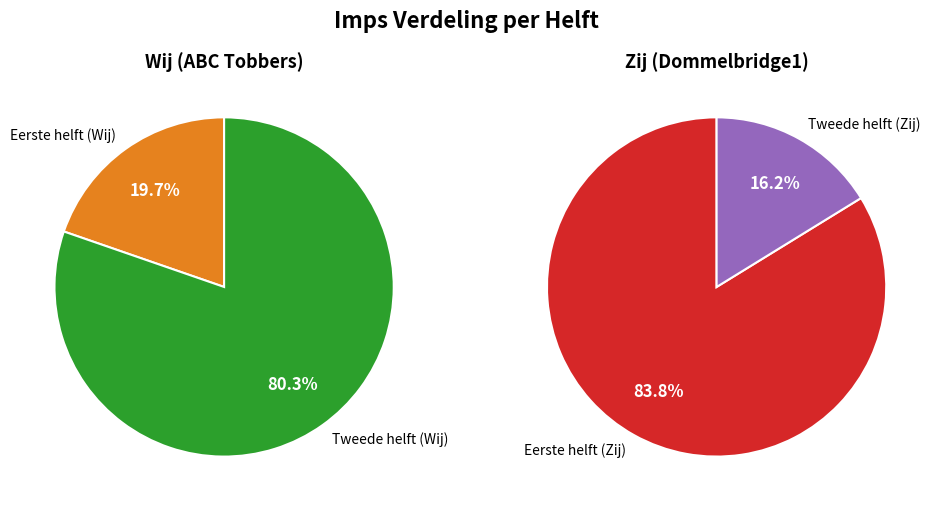

Between ABC Tobbers and Dommelbridge1, which series saw the biggest shift?

Zij